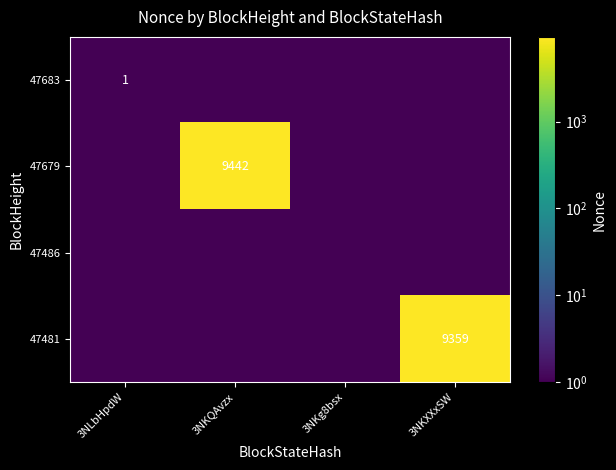

Which series changed the most between 3NLbHpdW and 3NKXXxSW?

47481